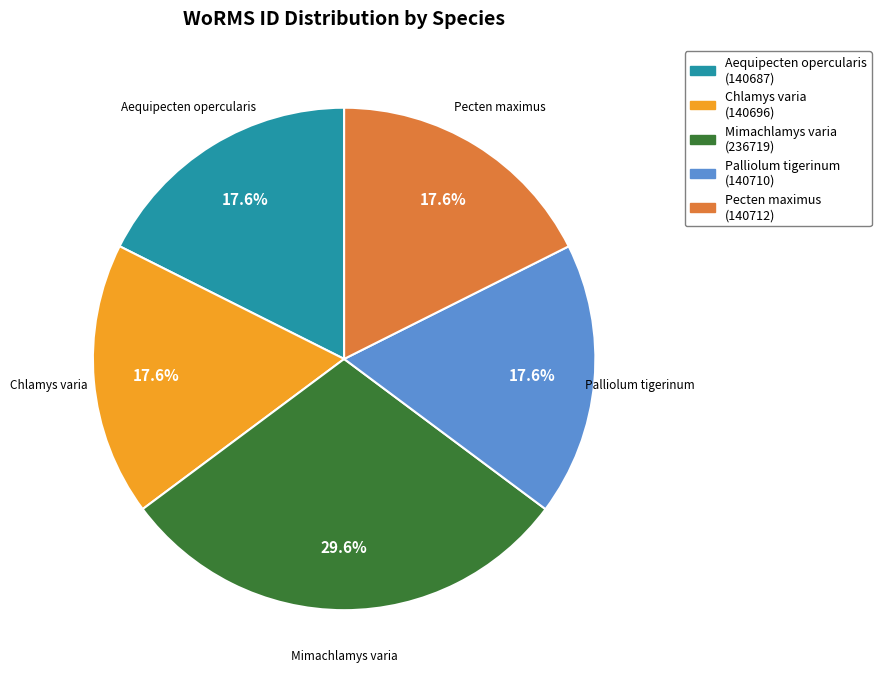

Is Mimachlamys varia the majority of the pie?

No